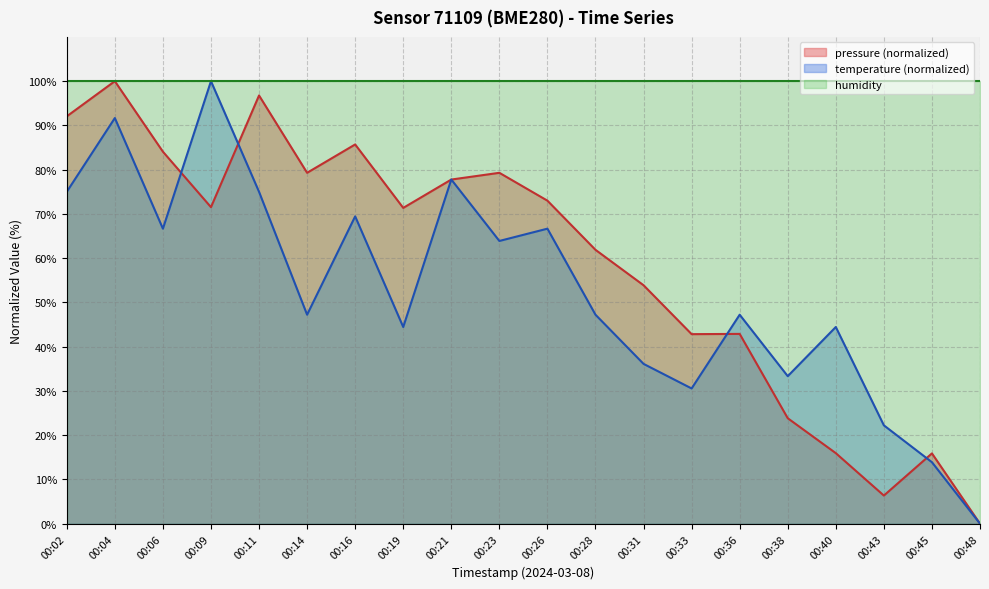

True or false: temperature has more than 0 interior local peaks.

True